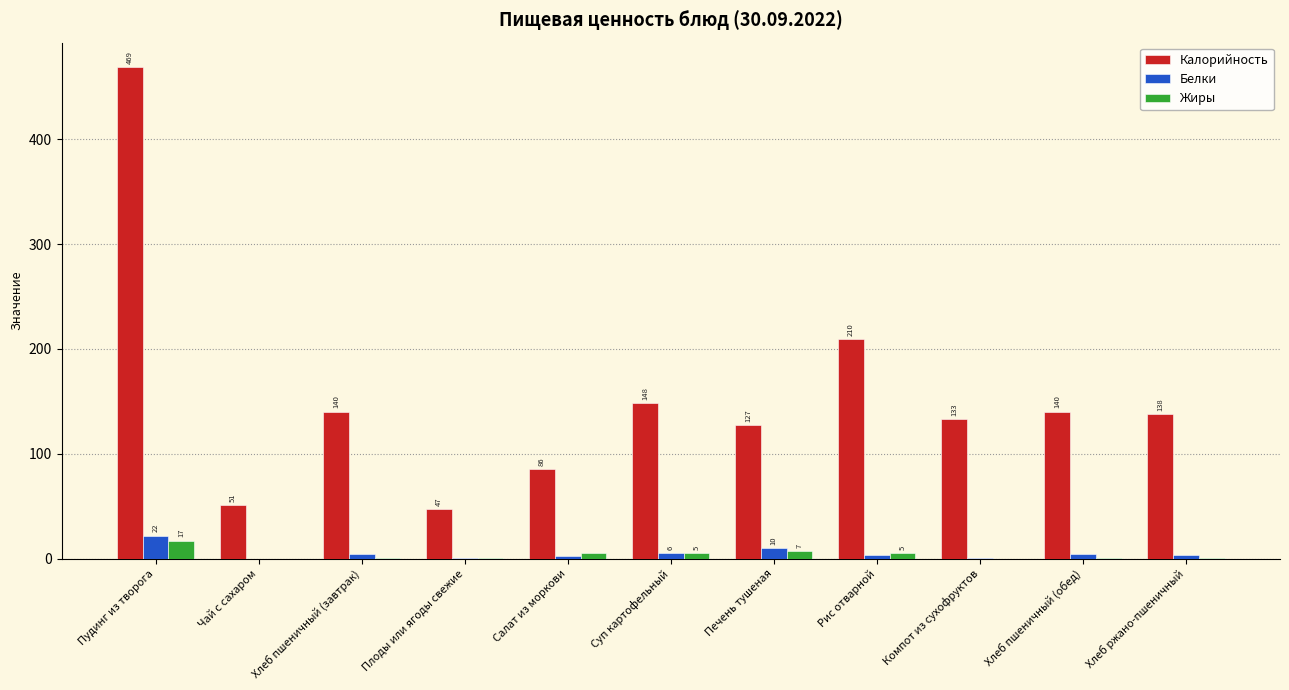

True or false: Калорийность has a value of 209.7 at Рис отварной.

True